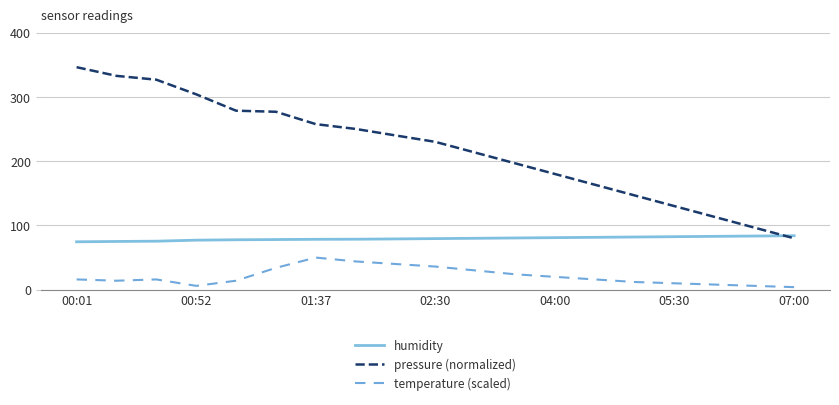

What is the difference between the second highest and minimum values in the temperature (scaled) series?

40.0